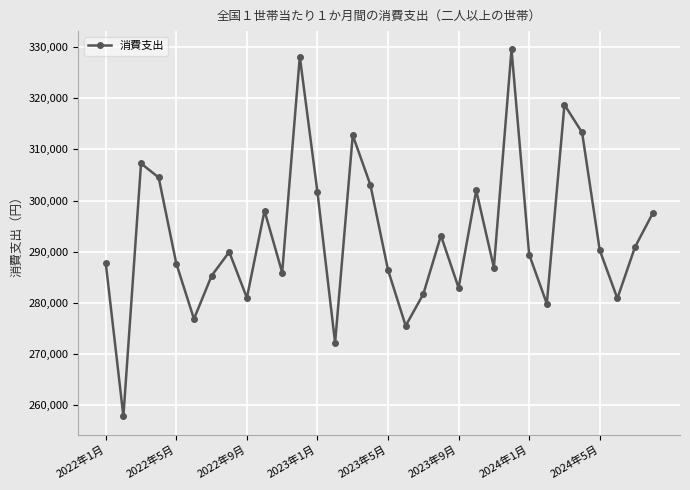

What is the average value?

293104